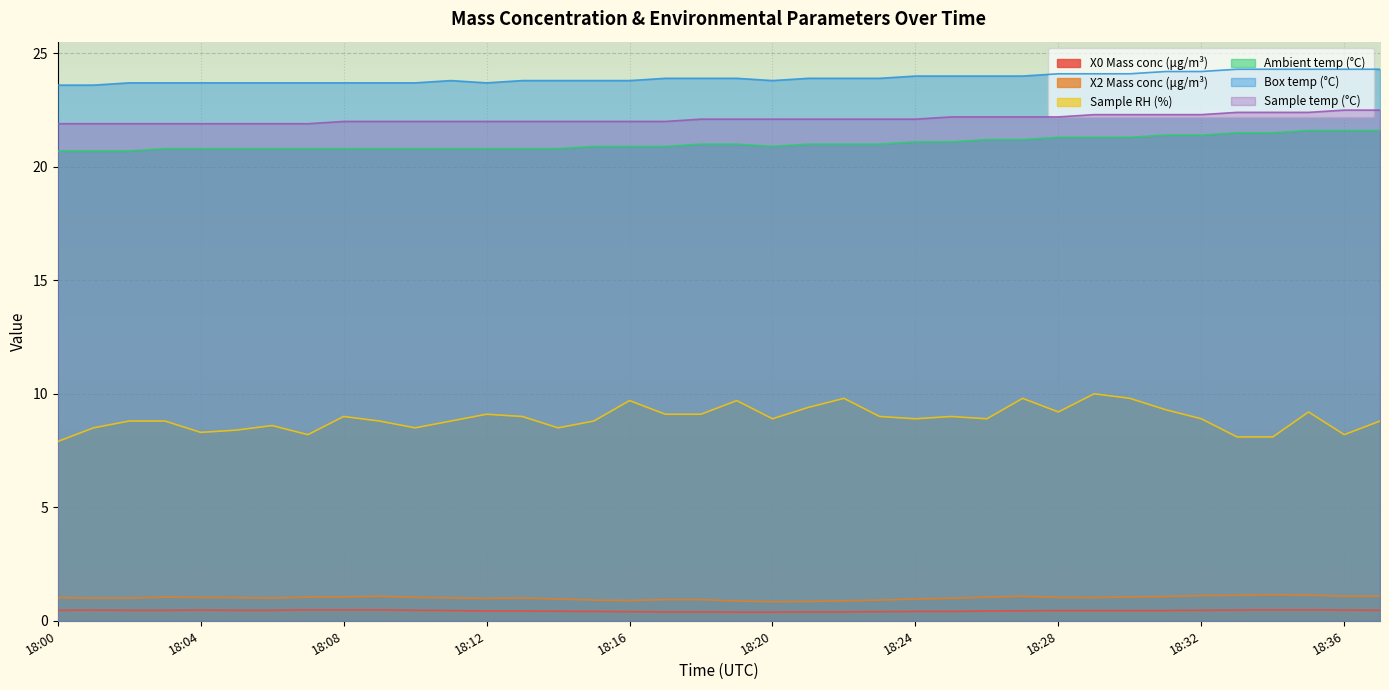

How many data points in X2 Mass conc (μg/m³) are above 1?

21